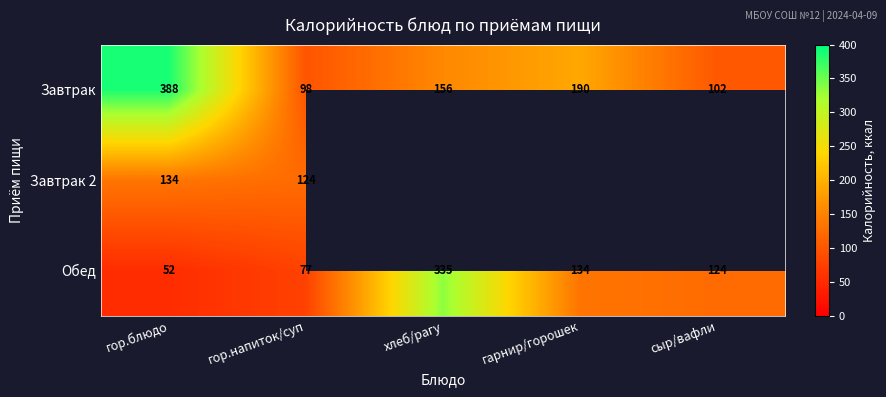

At which label is Обед closest to 193?

гарнир/горошек